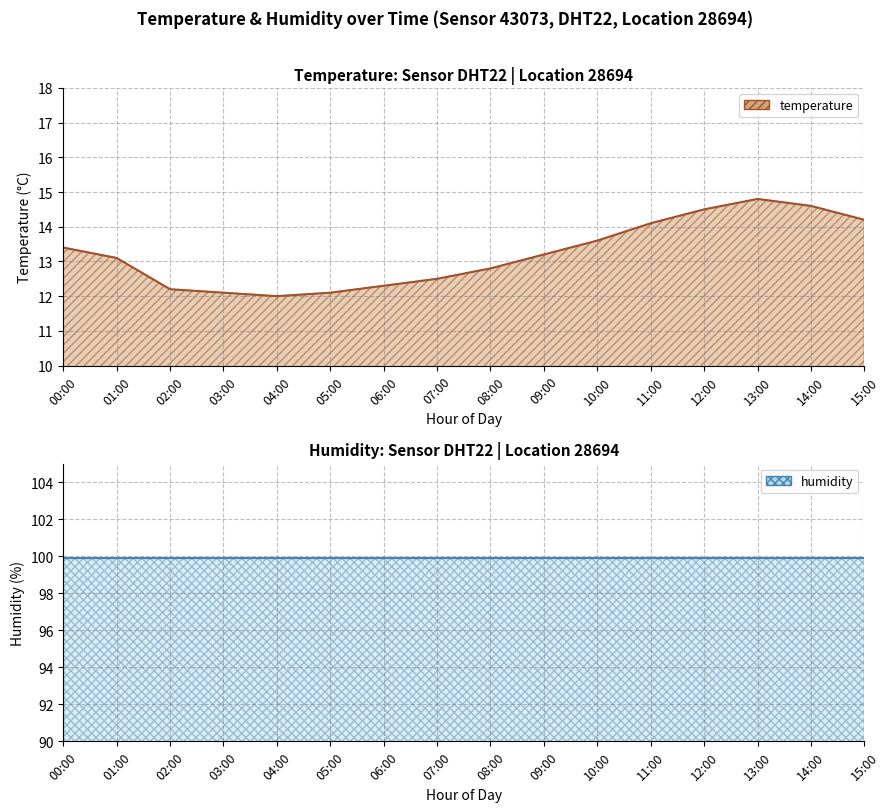

List the labels in order of value, smallest first.

04:00, 03:00, 05:00, 02:00, 06:00, 07:00, 08:00, 01:00, 09:00, 00:00, 10:00, 11:00, 15:00, 12:00, 14:00, 13:00